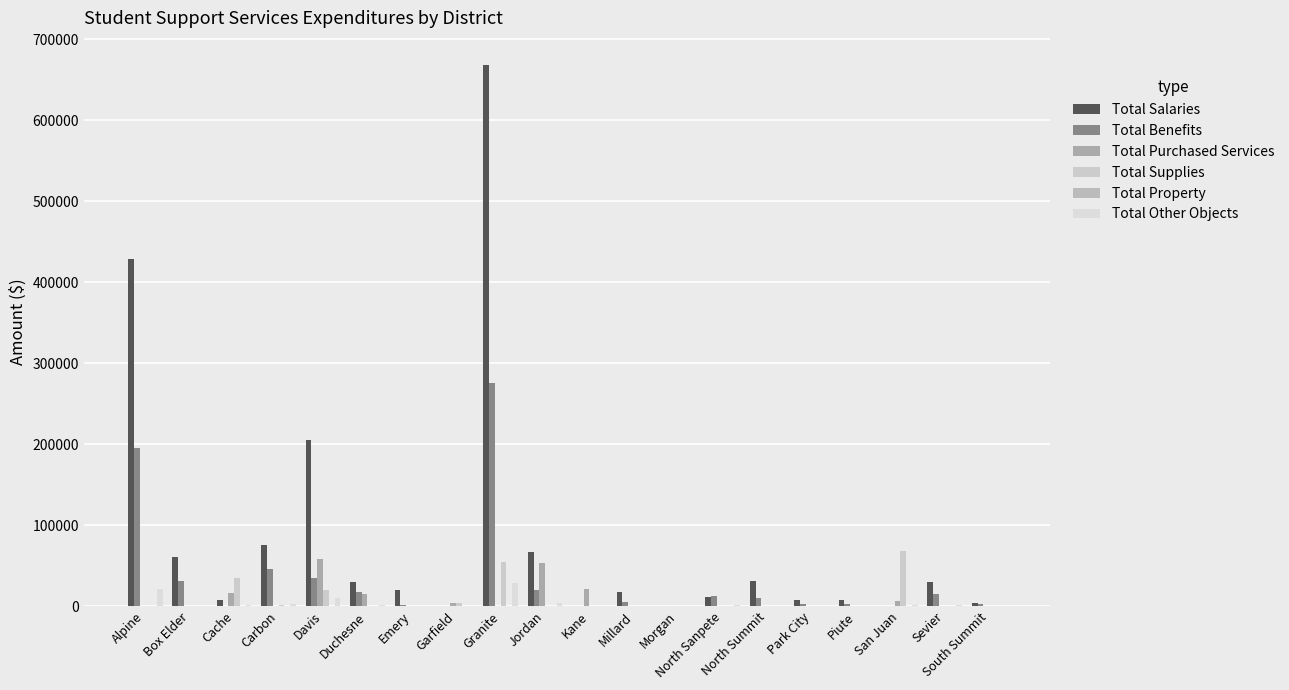

Which series has the widest spread of values?

Total Salaries